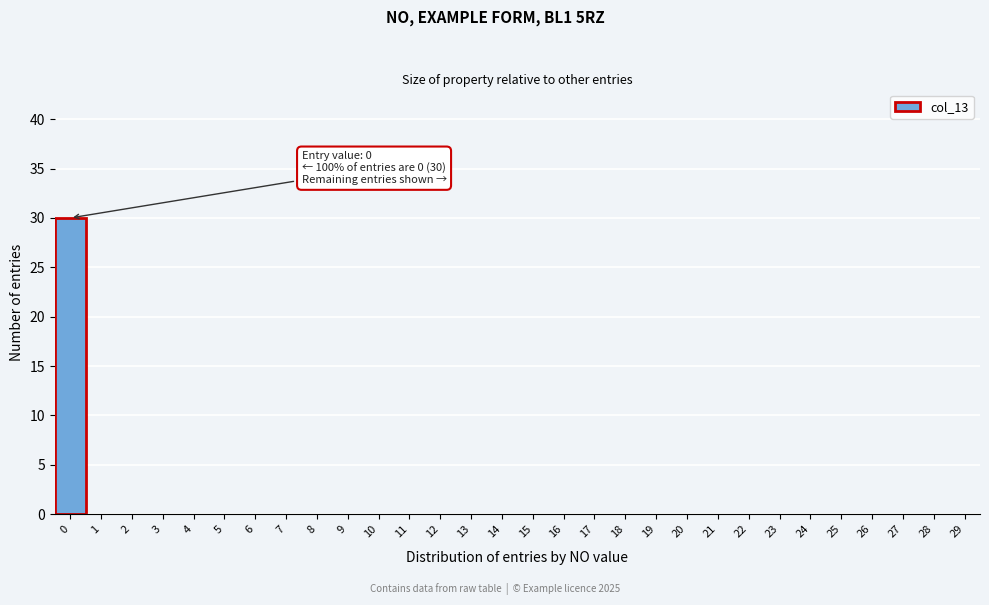

Reading right to left, transcribe all the data shown in this chart.

29=0	28=0	27=0	26=0	25=0	24=0	23=0	22=0	21=0	20=0	19=0	18=0	17=0	16=0	15=0	14=0	13=0	12=0	11=0	10=0	9=0	8=0	7=0	6=0	5=0	4=0	3=0	2=0	1=0	0=30